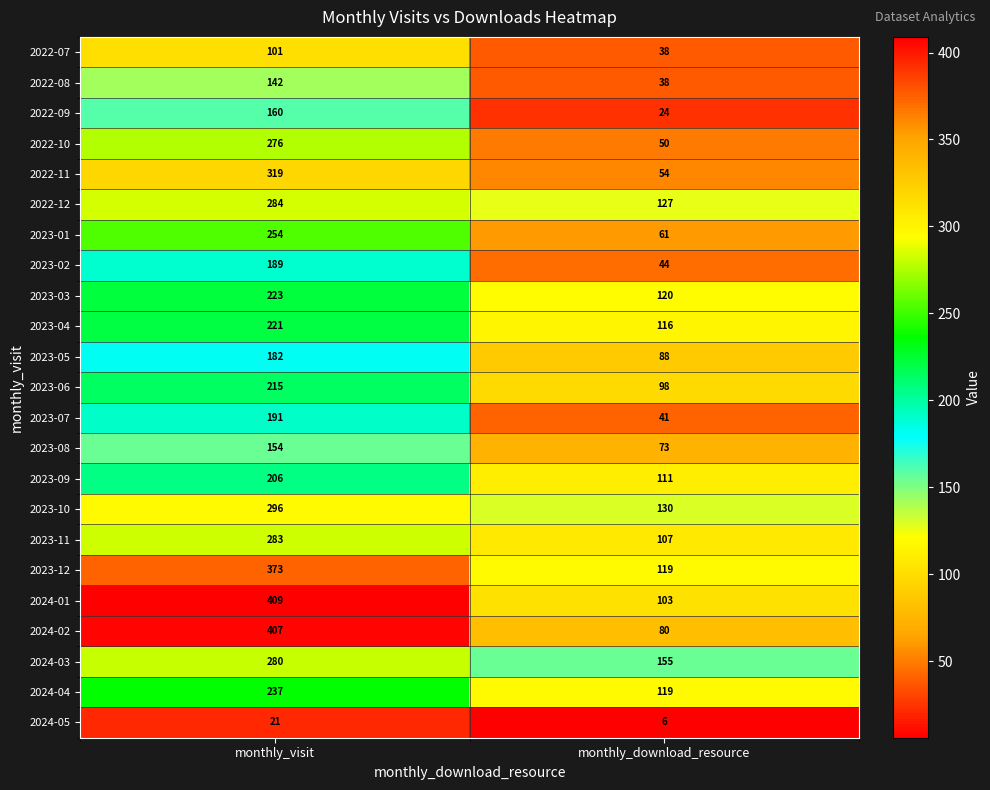

At which category does the chart reach its minimum across all series?

monthly_download_resource